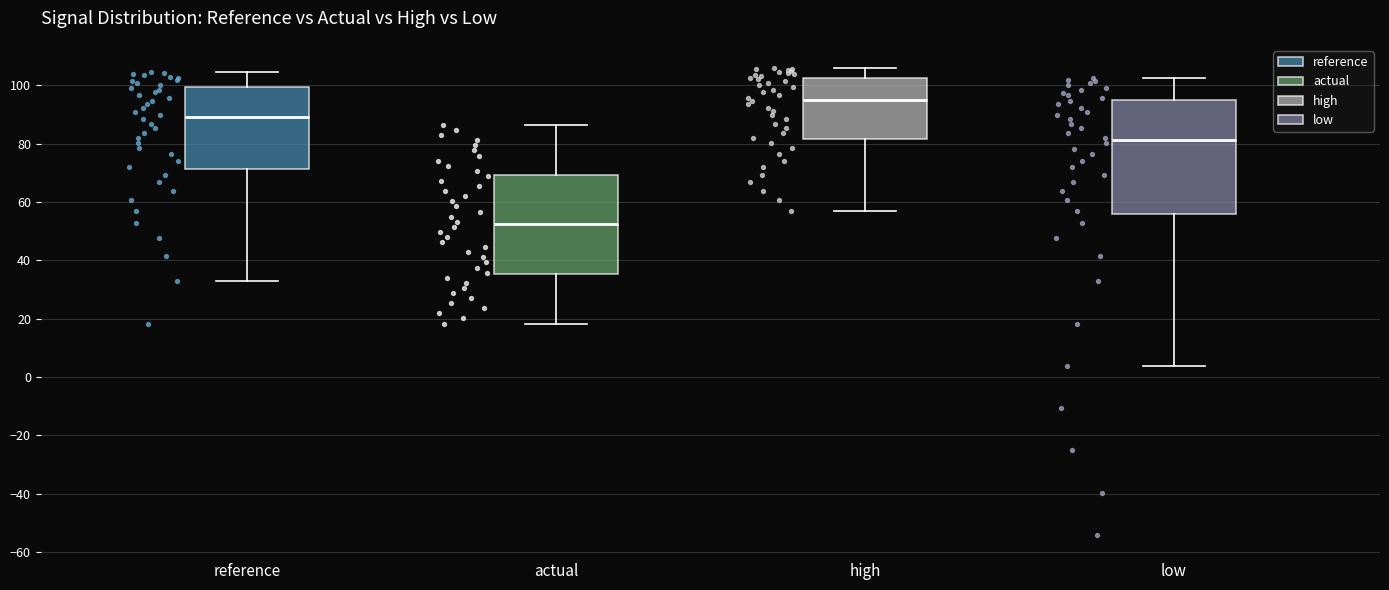

Where is the lower edge of the box for reference on the y-axis? The values are not printed on the chart, so give them approximately, as read against the axis.

72